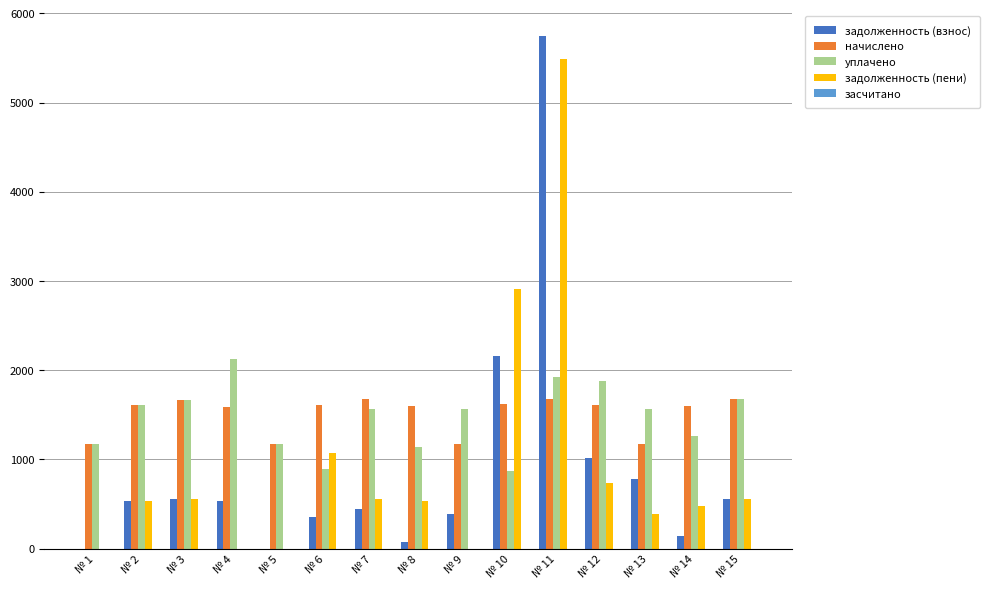

At which category is the sum across all series the highest?

№ 11